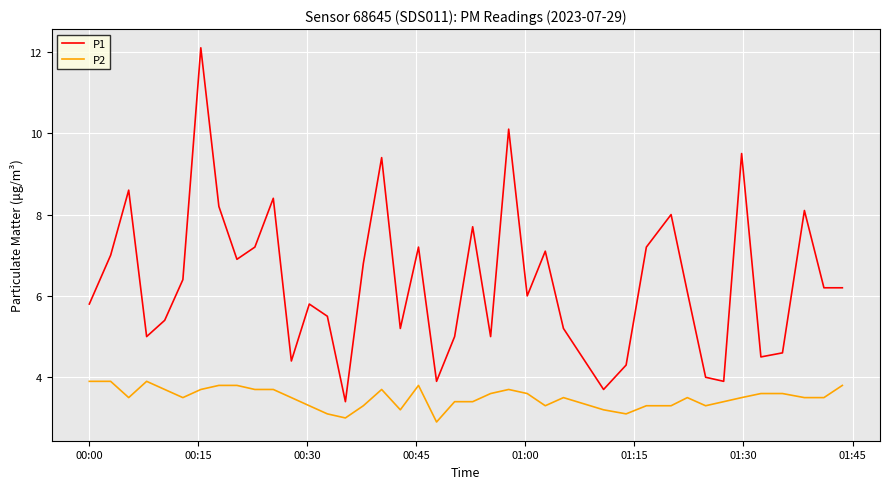

True or false: P2 and P1 cross at least once.

False